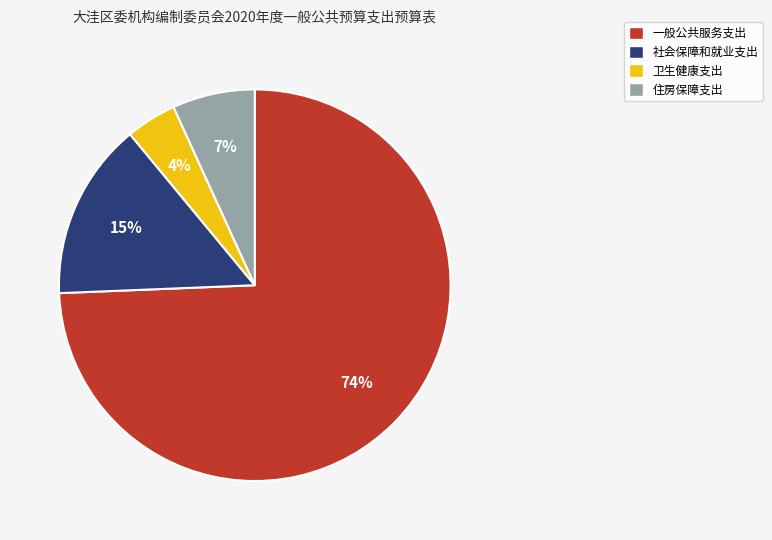

Is it true that 住房保障支出 is 7% of the pie?

True